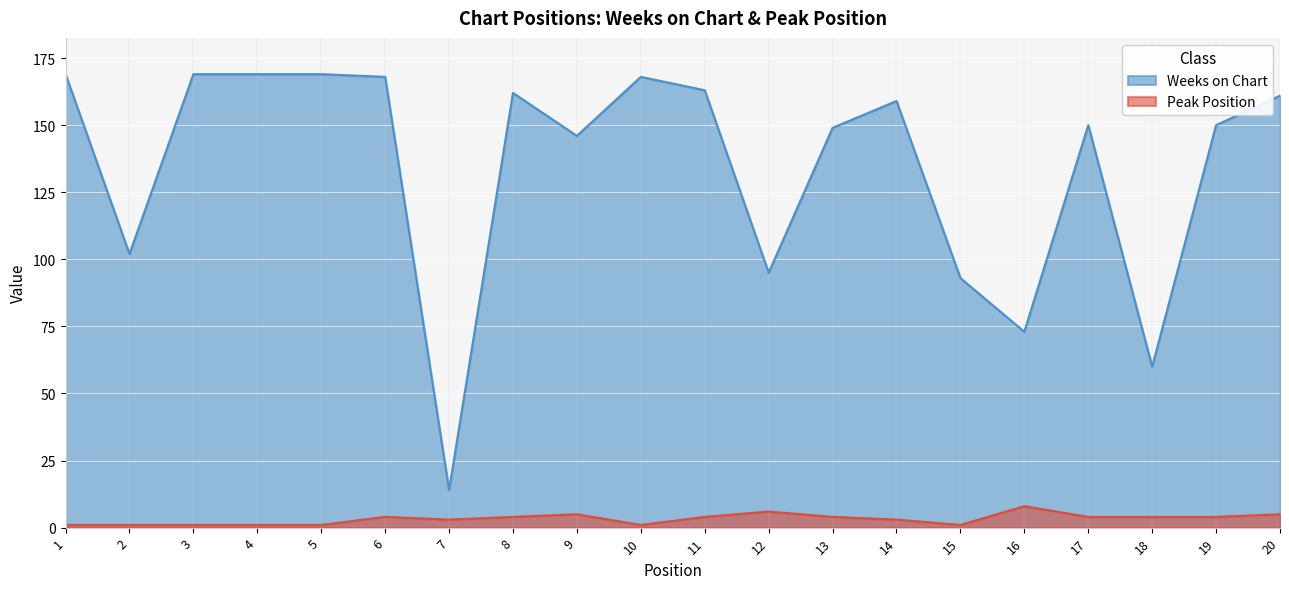

True or false: Peak Position and Weeks on Chart intersect in this chart.

False